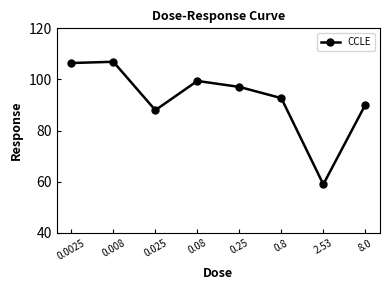

Reading left to right, what are all the values shown in this chart?

106.4	106.9	88.0	99.4	97.1	92.7	59.0	90.1